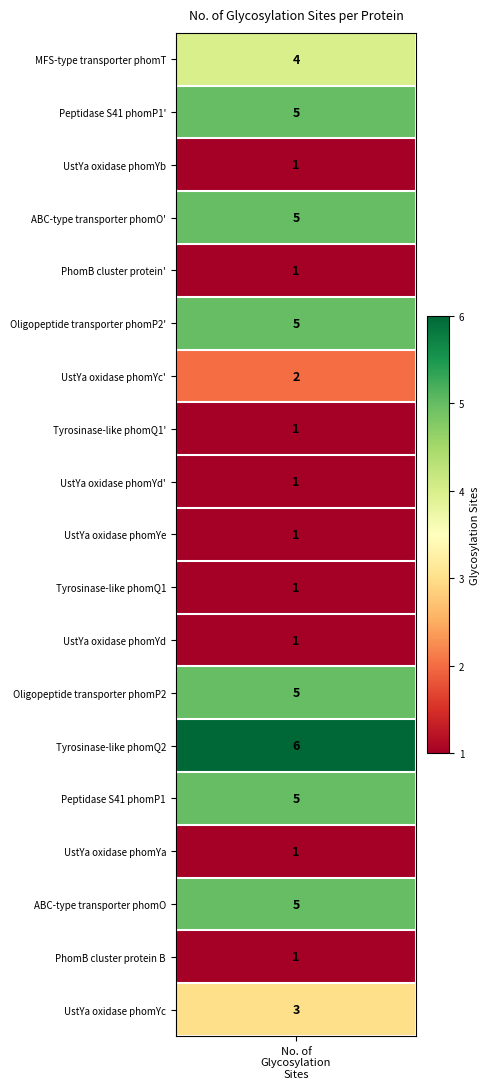

Approximately how many times larger is the value at 12 compared to 10?

5.0